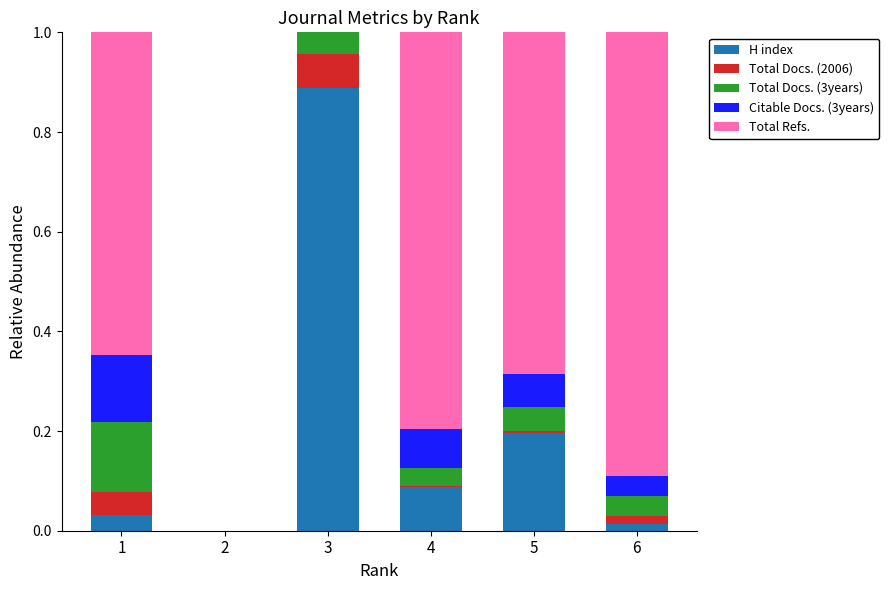

The value of H index at 5 is 0.2. True or false?

True